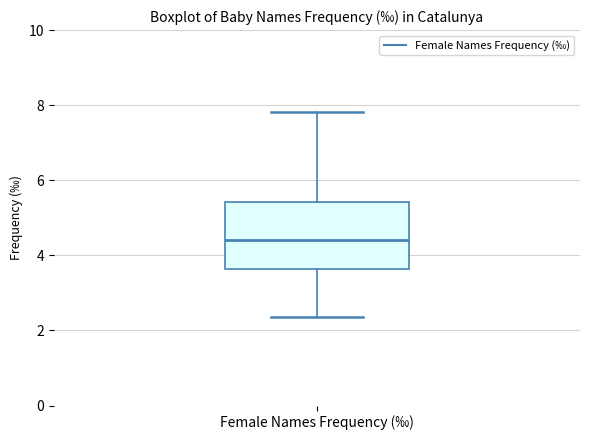

Read this box plot against the y-axis: the position of the median line, the range covered by the box, and the ends of both whiskers. The values are not printed on the chart, so give them approximately, as read against the axis.

median 4.4, box 3.6 to 5.4, whiskers 2.4 to 7.8